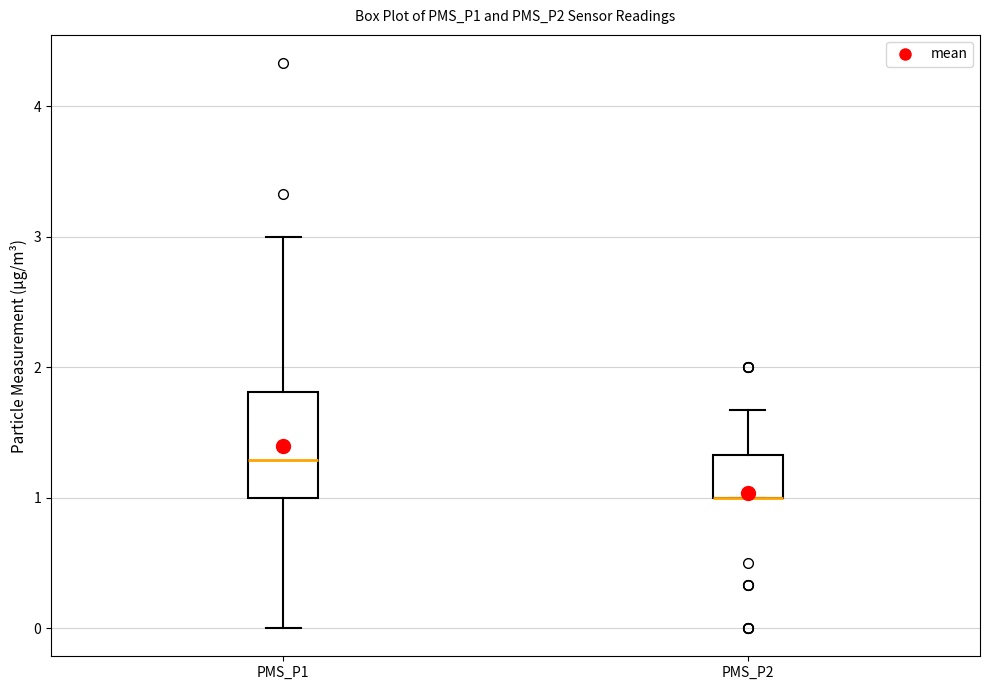

Reading left to right, read every box against the y-axis: the position of its median line, the range the box covers, and the ends of its whiskers. The values are not printed on the chart, so give them approximately, as read against the axis.

PMS_P1: median 1.3, box 1.0 to 1.8, whiskers 0.0 to 3.0
PMS_P2: median 1.0 (drawn on the box's lower edge), box 1.0 to 1.3, whiskers 1.0 to 1.7